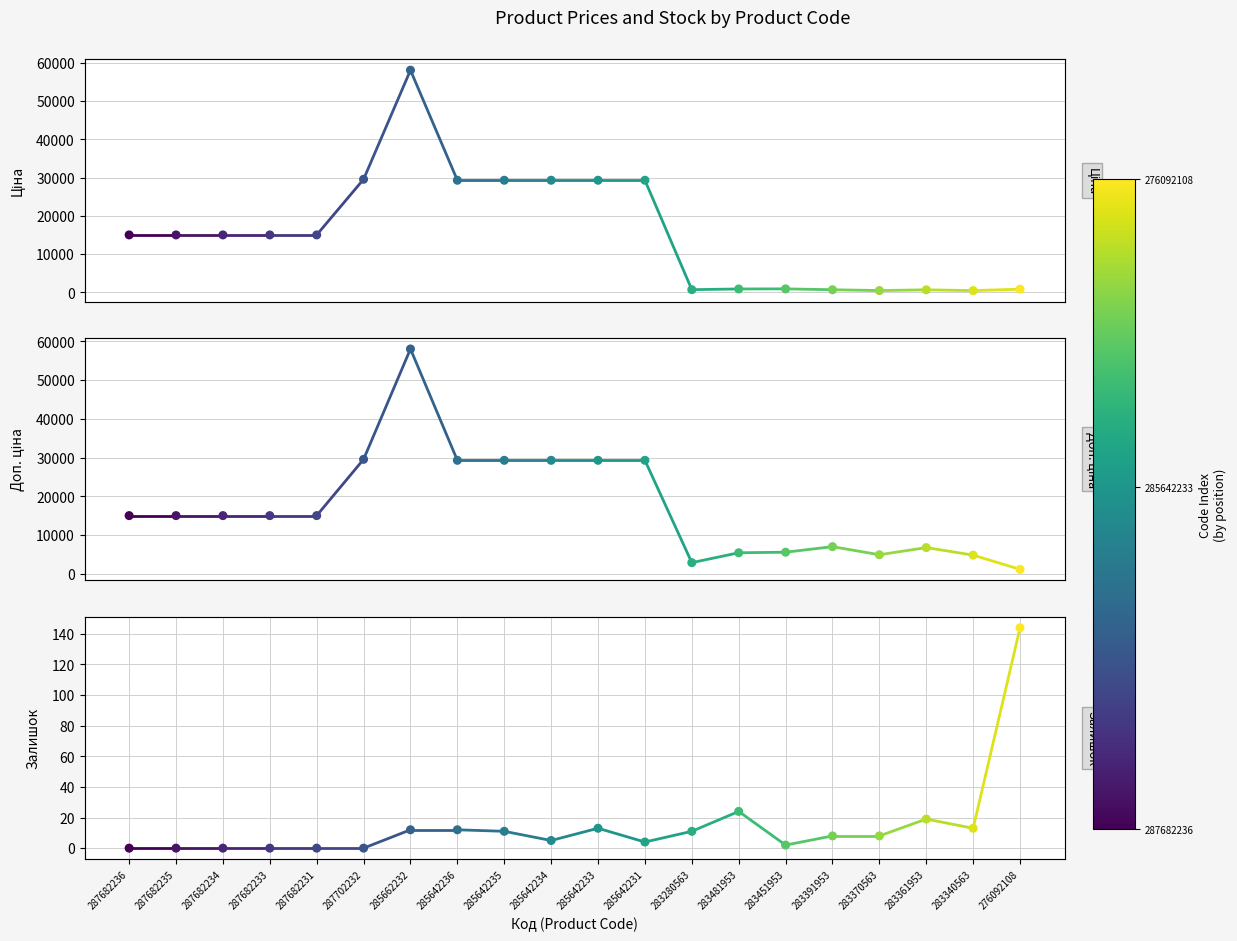

Which series has the largest Y range (max minus min)?

Ціна